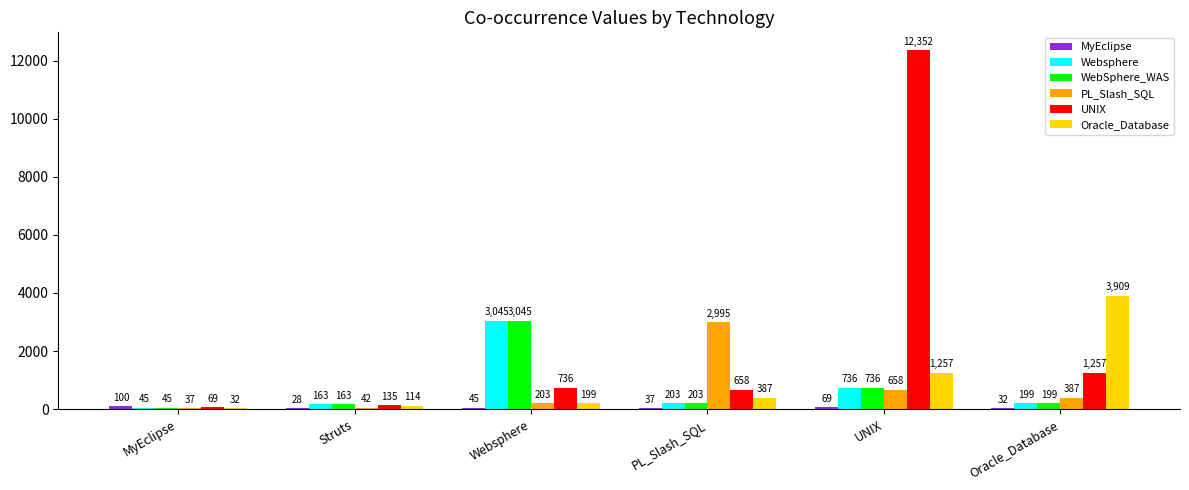

Which category has the highest value in the UNIX series?

UNIX